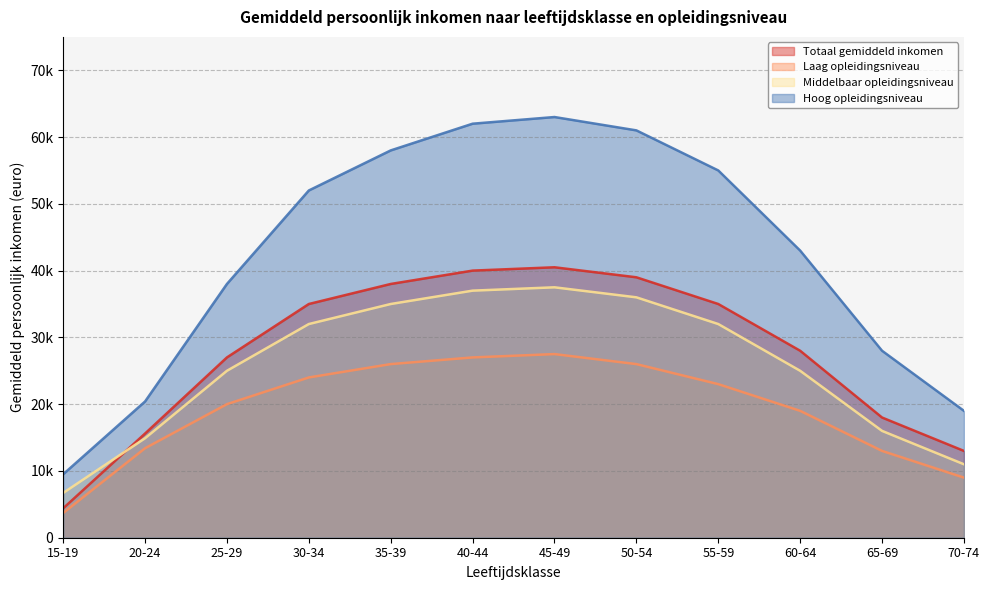

Where is the first local maximum for Hoog opleidingsniveau?

45-49